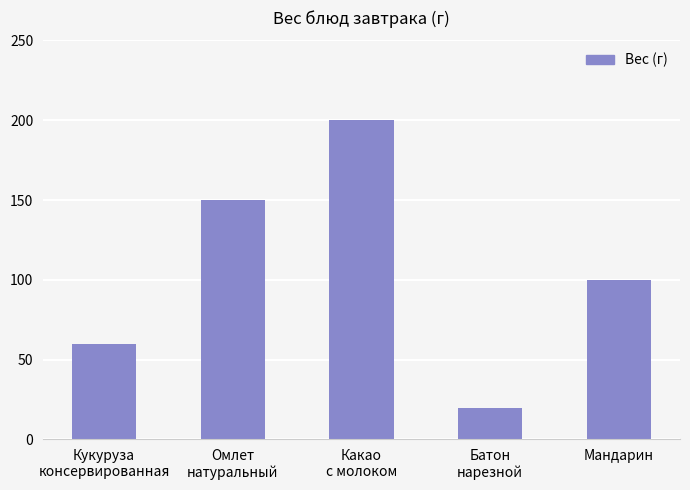

Reading left to right, extract all data points from this chart.

60	150	200	20	100